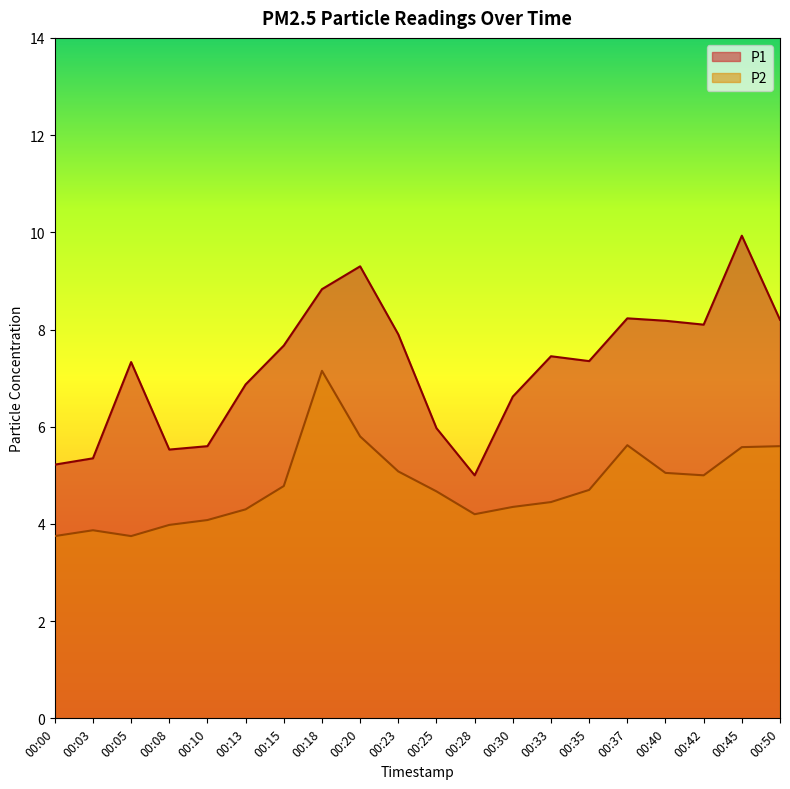

Rank the series by their average value, from highest to lowest.

P1, P2